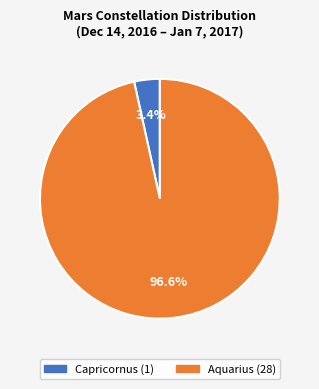

Combined, what portion of the pie is Capricornus and Aquarius?

100.0%